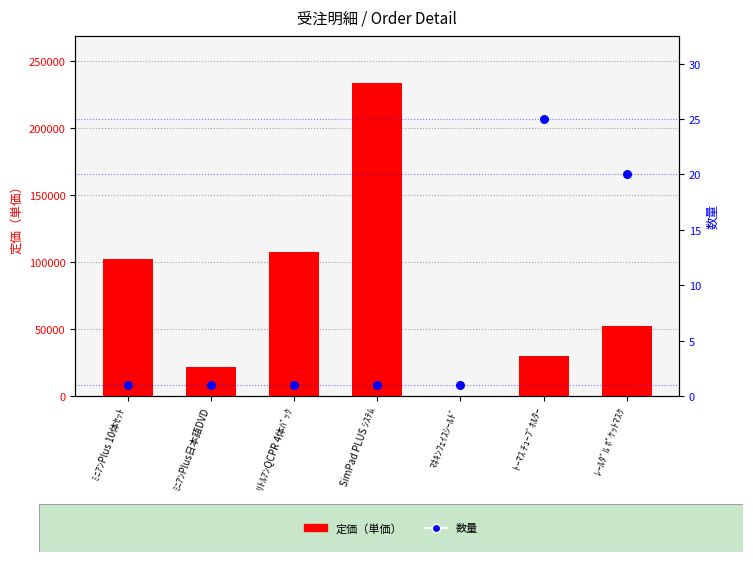

What are all the series names shown in the legend?

定価（単価）, 数量